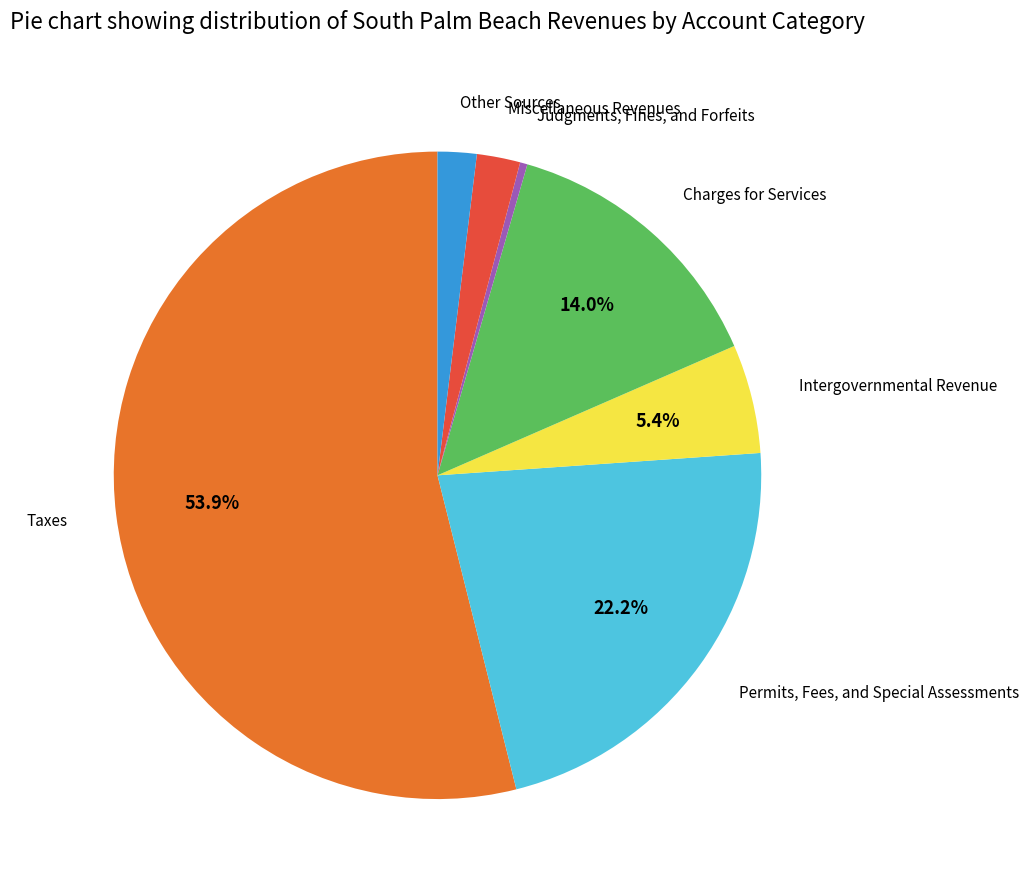

Does any single category account for the majority?

Yes